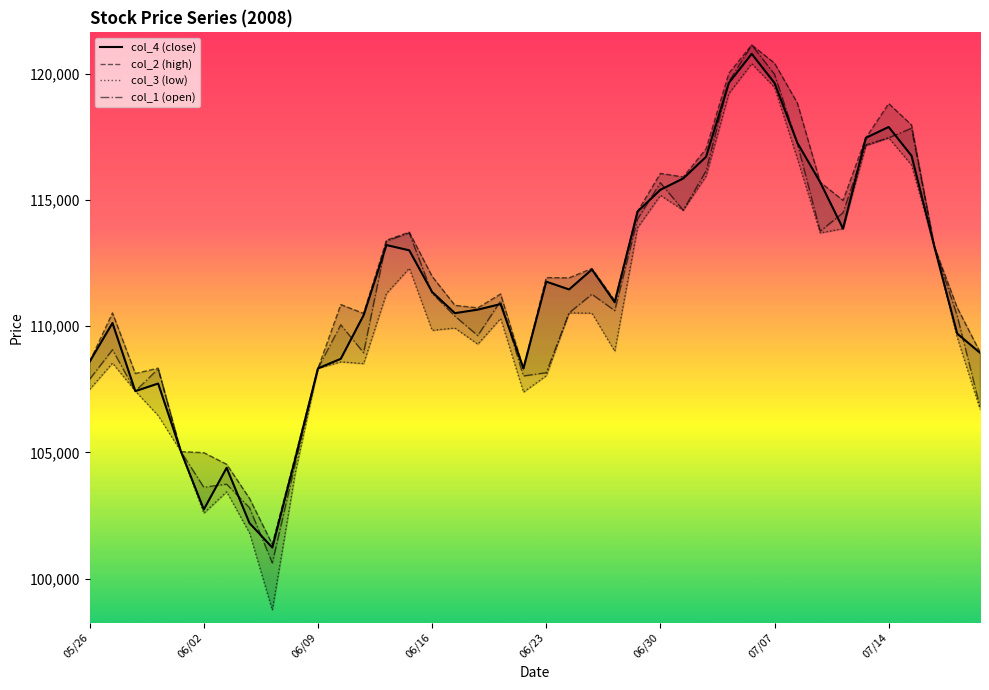

How many series are shown in this chart?

4